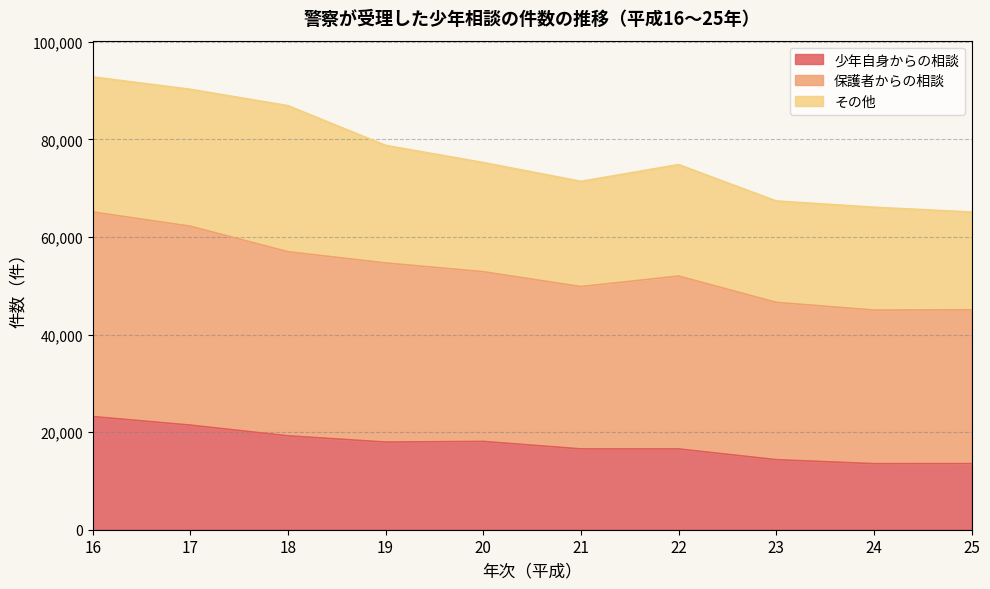

What is the difference between the 少年自身からの相談 values at 17 and 24?

7908